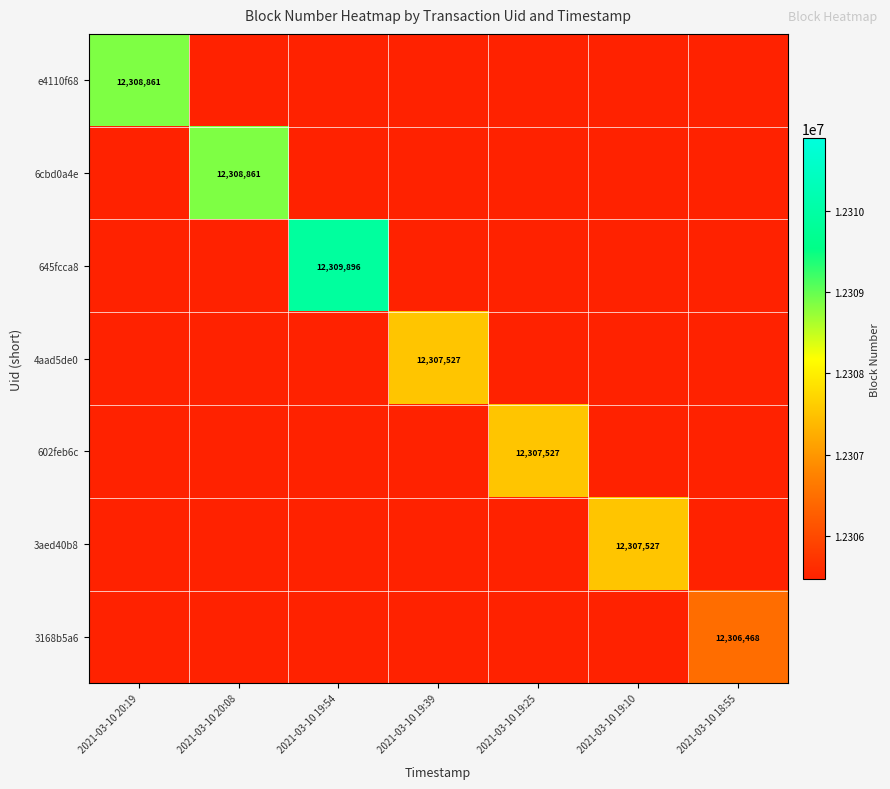

True or false: 6cbd0a4e has a value of 12308861 at 2021-03-10 20:08.

True